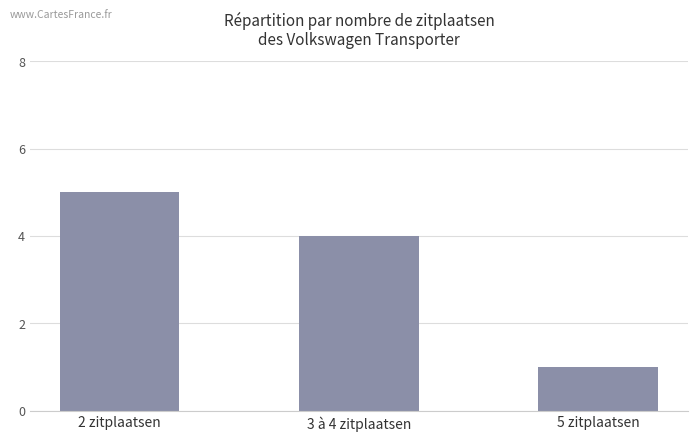

The chart shows a value of 0 at 5 zitplaatsen. True or false?

False